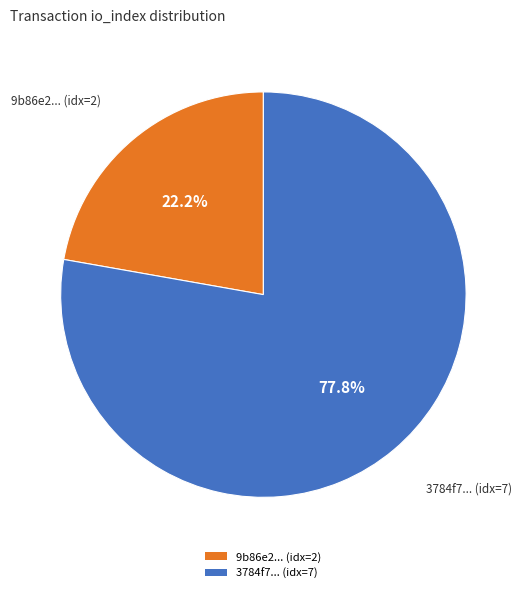

Does any single category account for the majority?

Yes